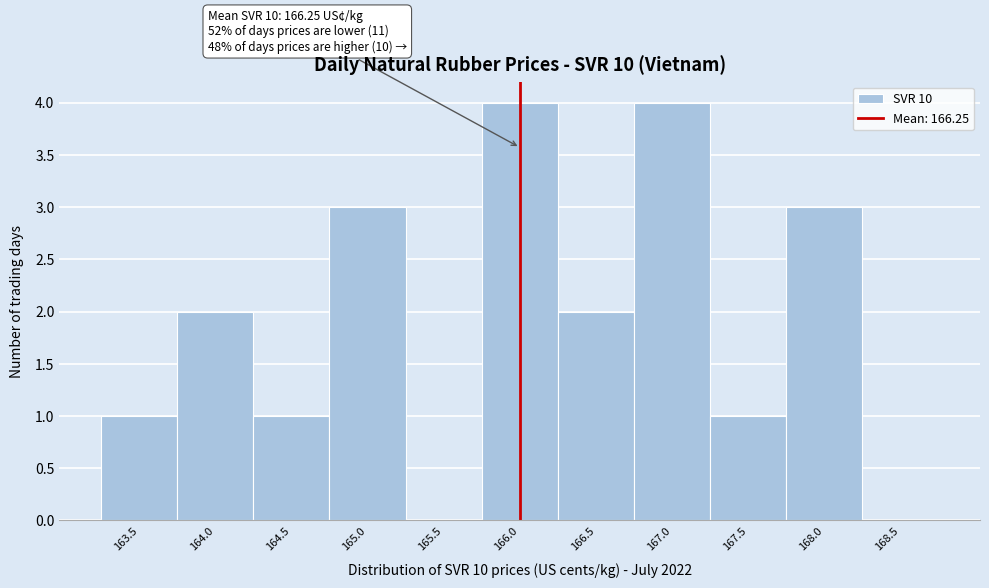

Reading left to right, what are all the values shown in this chart?

163.5=1	164.0=2	164.5=1	165.0=3	165.5=0	166.0=4	166.5=2	167.0=4	167.5=1	168.0=3	168.5=0